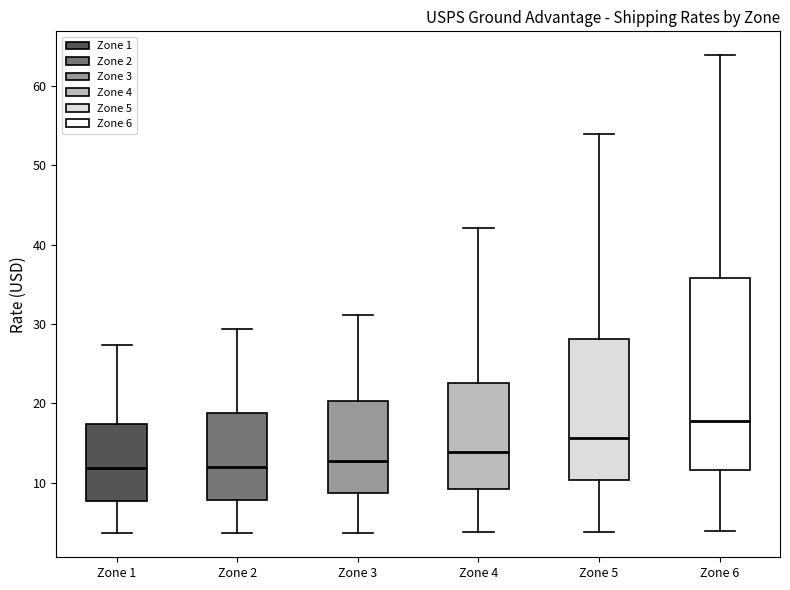

Reading left to right, transcribe this box plot: for each box, give where its median line is, the range the box spans, and where its two whiskers end, as read against the y-axis. The values are not printed on the chart, so give them approximately, as read against the axis.

Zone 1: median 12, box 8 to 17, whiskers 4 to 27
Zone 2: median 12, box 8 to 19, whiskers 4 to 29
Zone 3: median 13, box 9 to 20, whiskers 4 to 31
Zone 4: median 14, box 9 to 23, whiskers 4 to 42
Zone 5: median 16, box 10 to 28, whiskers 4 to 54
Zone 6: median 18, box 12 to 36, whiskers 4 to 64